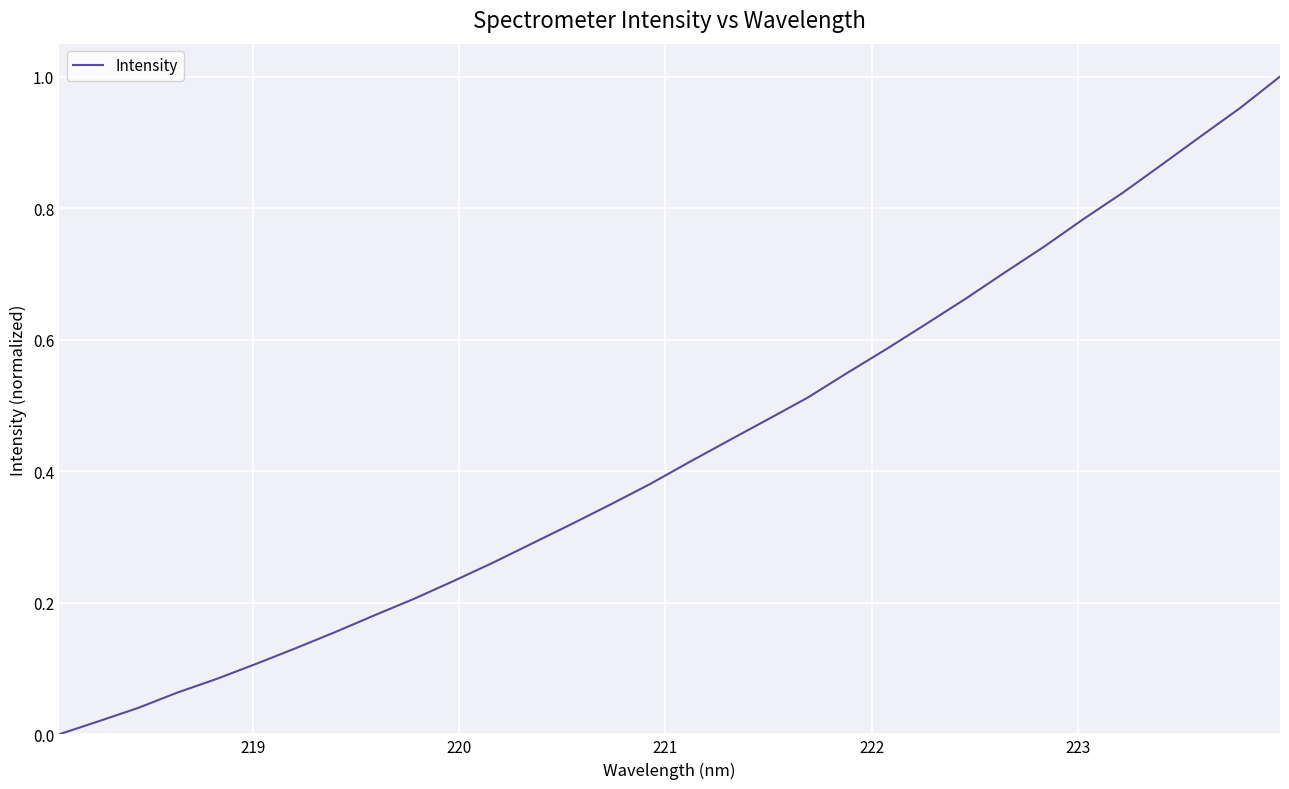

Does the chart have visible grid lines?

Yes